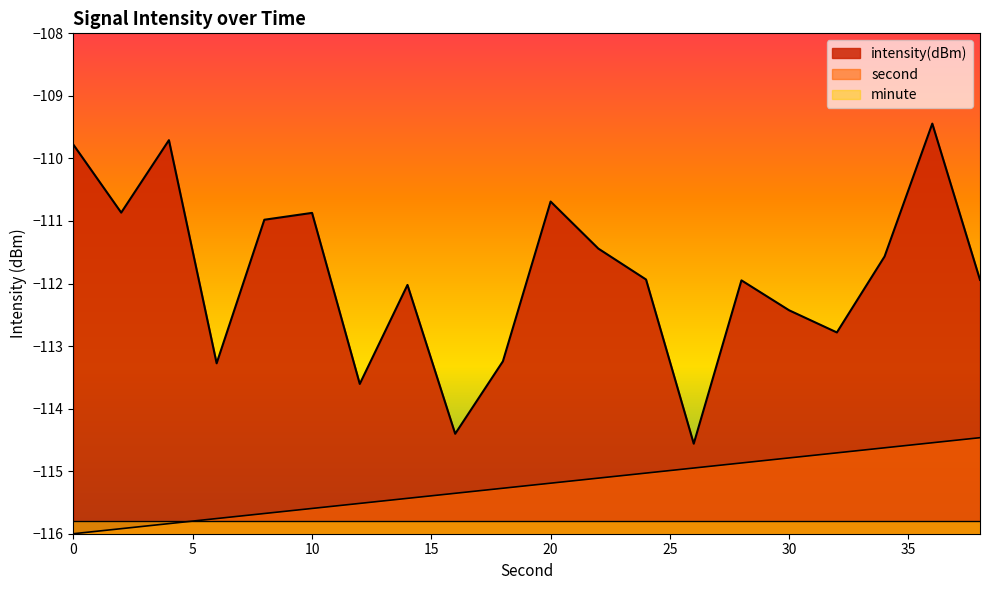

Reading left to right, what are all the values shown in this chart?

intensity(dBm): -109.8	-110.9	-109.7	-113.3	-111.0	-110.9	-113.6	-112.0	-114.4	-113.2	-110.7	-111.4	-111.9	-114.6	-111.9	-112.4	-112.8	-111.6	-109.4	-111.9
second: -116.0	-115.9	-115.8	-115.8	-115.7	-115.6	-115.5	-115.4	-115.4	-115.3	-115.2	-115.1	-115.0	-114.9	-114.9	-114.8	-114.7	-114.6	-114.5	-114.5